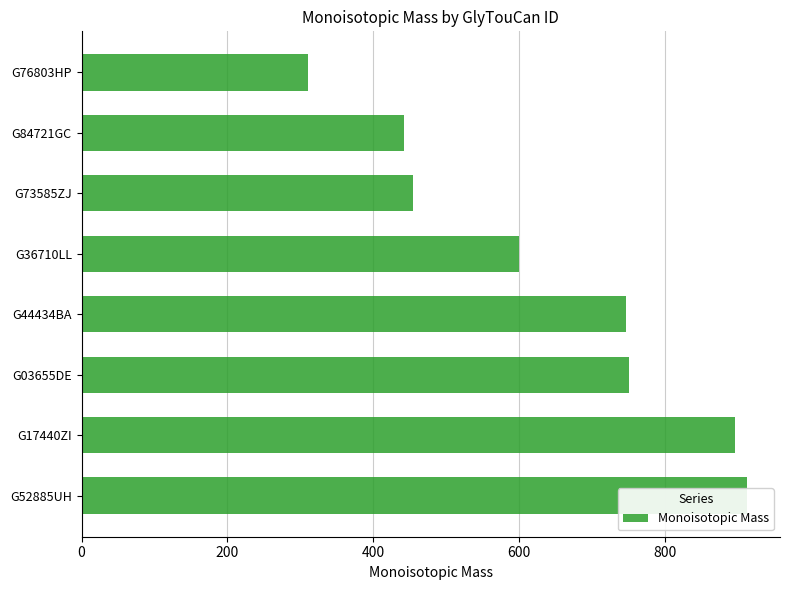

What is the average value?

639.0